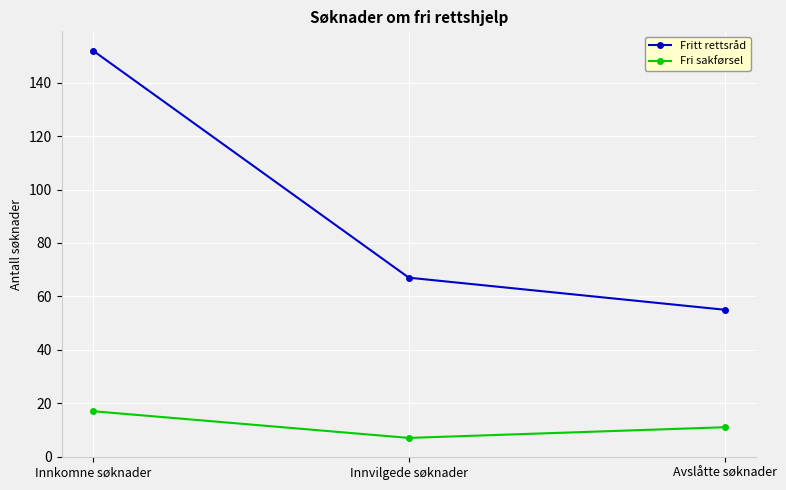

What is the label of the 1st point from the right?

Avslåtte søknader